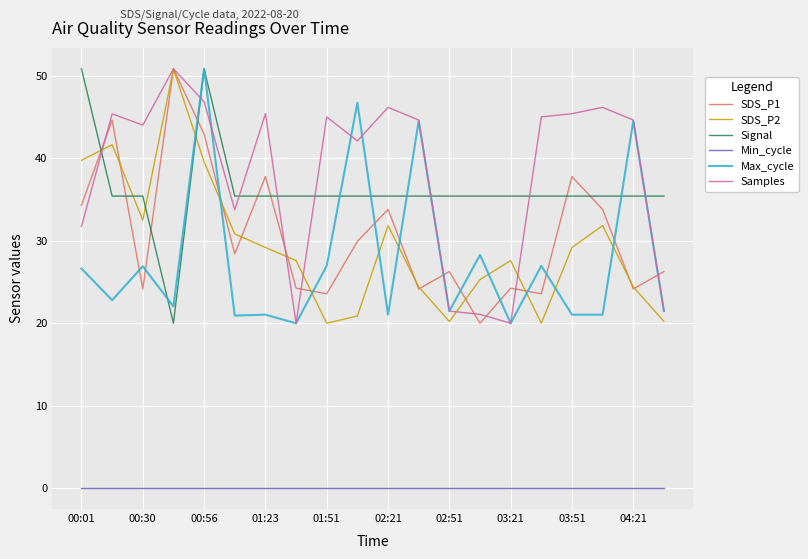

What is the maximum value for SDS_P2?

50.9